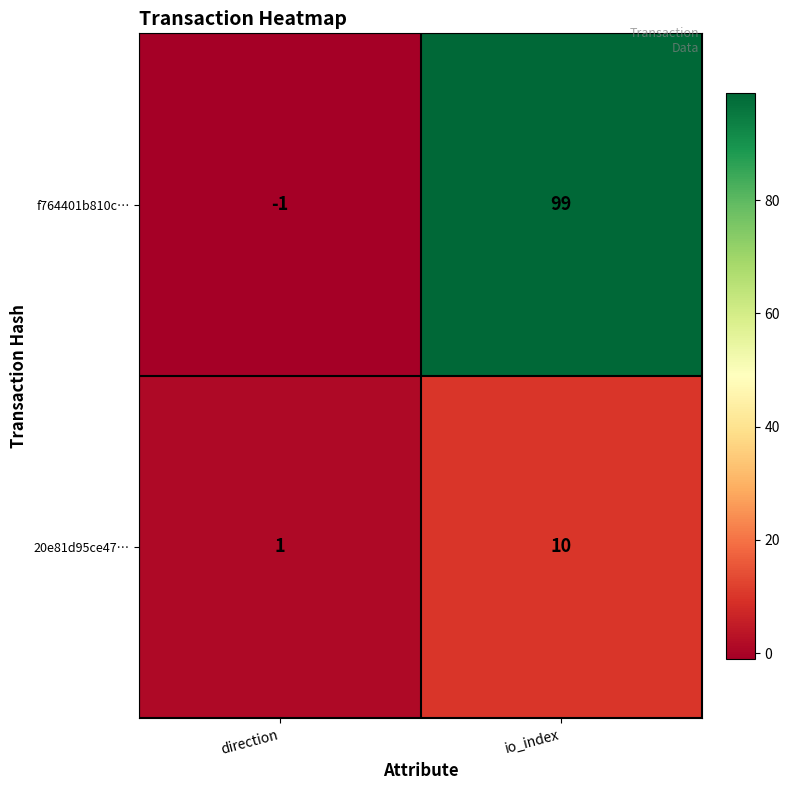

What is the approximate value of 20e81d95ce47… at io_index?

10